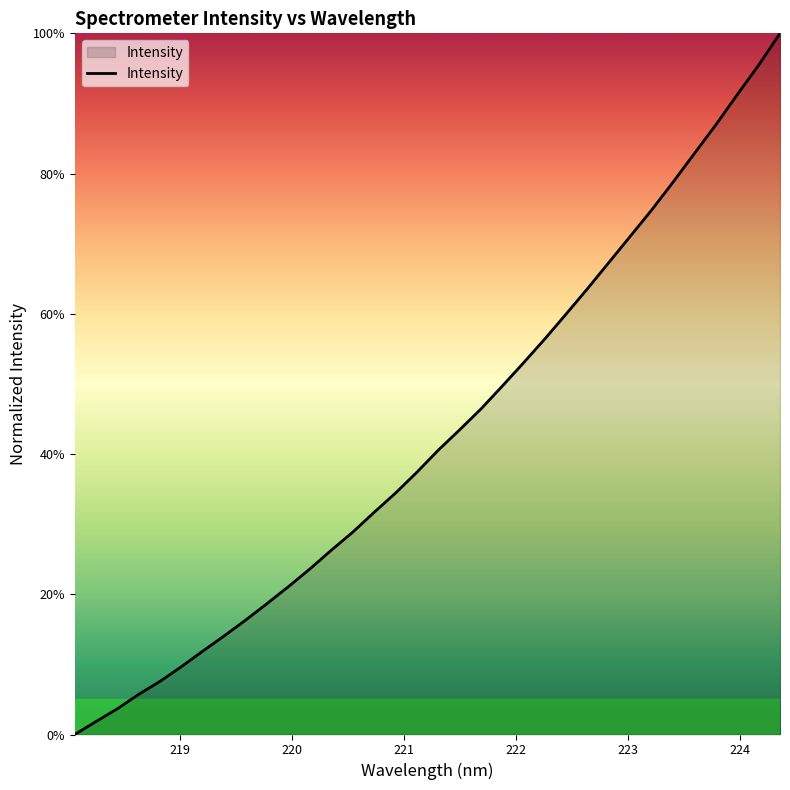

How many lines are shown in the chart?

1